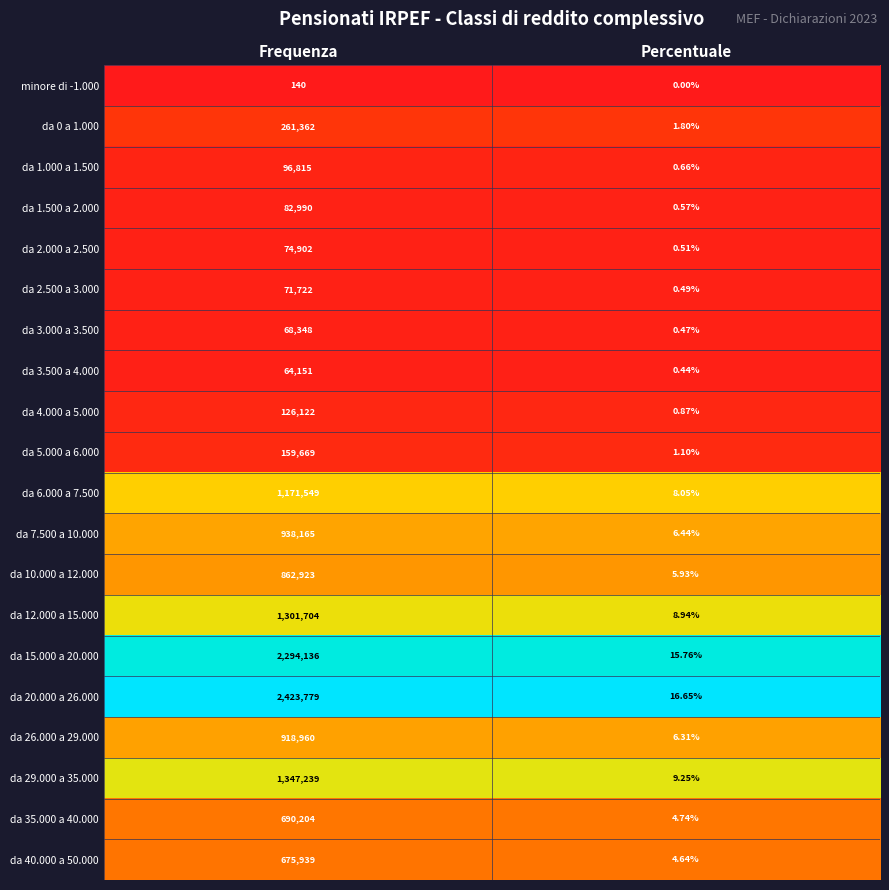

At which category does the chart reach its minimum across all series?

Percentuale